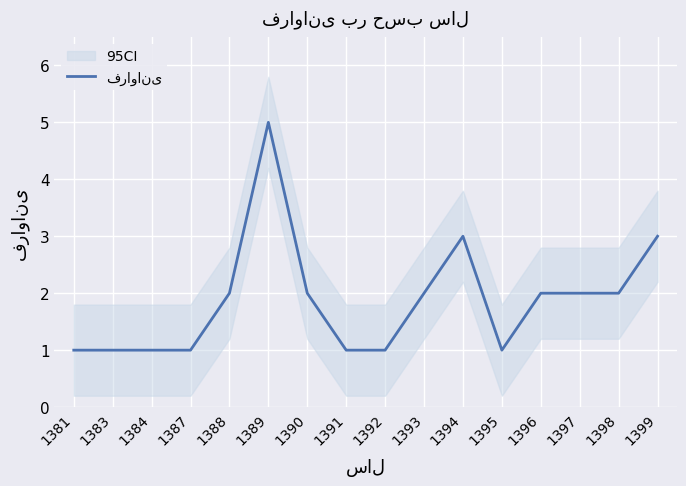

True or false: the data shows 2 at 1397.

True